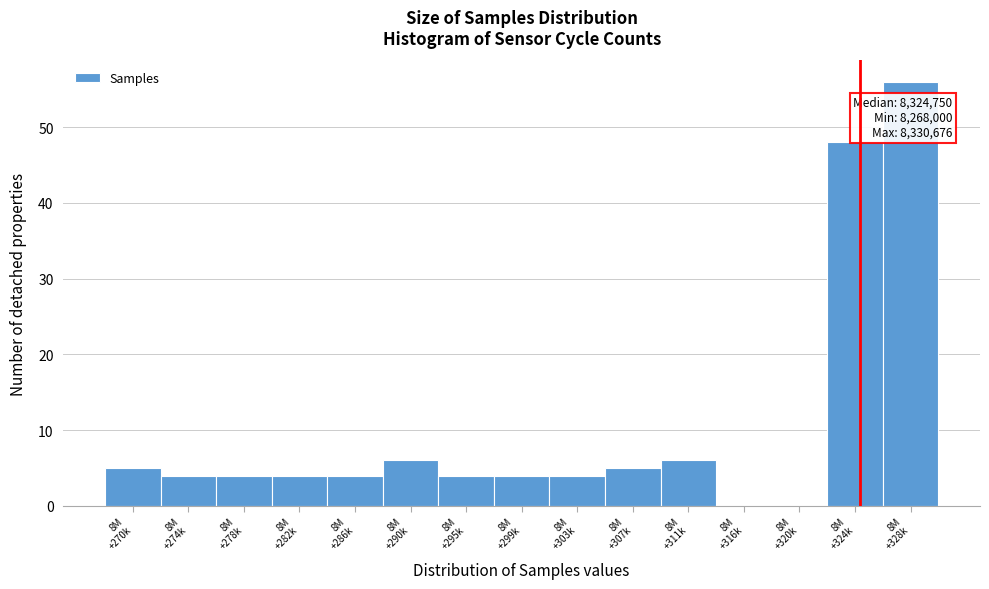

What is the maximum value shown in the chart?

56